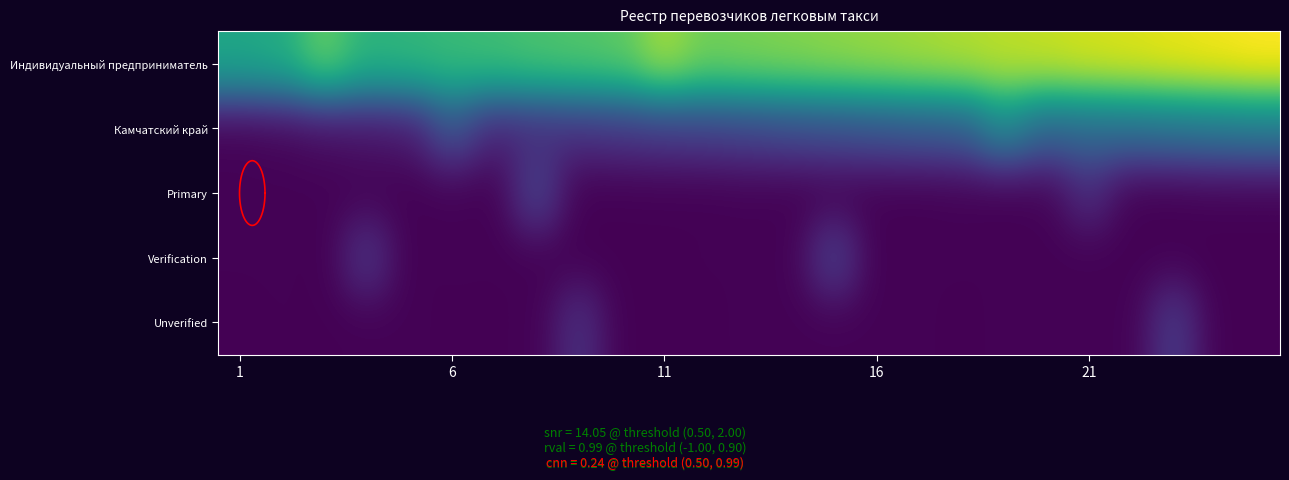

What is the smallest value displayed?

1